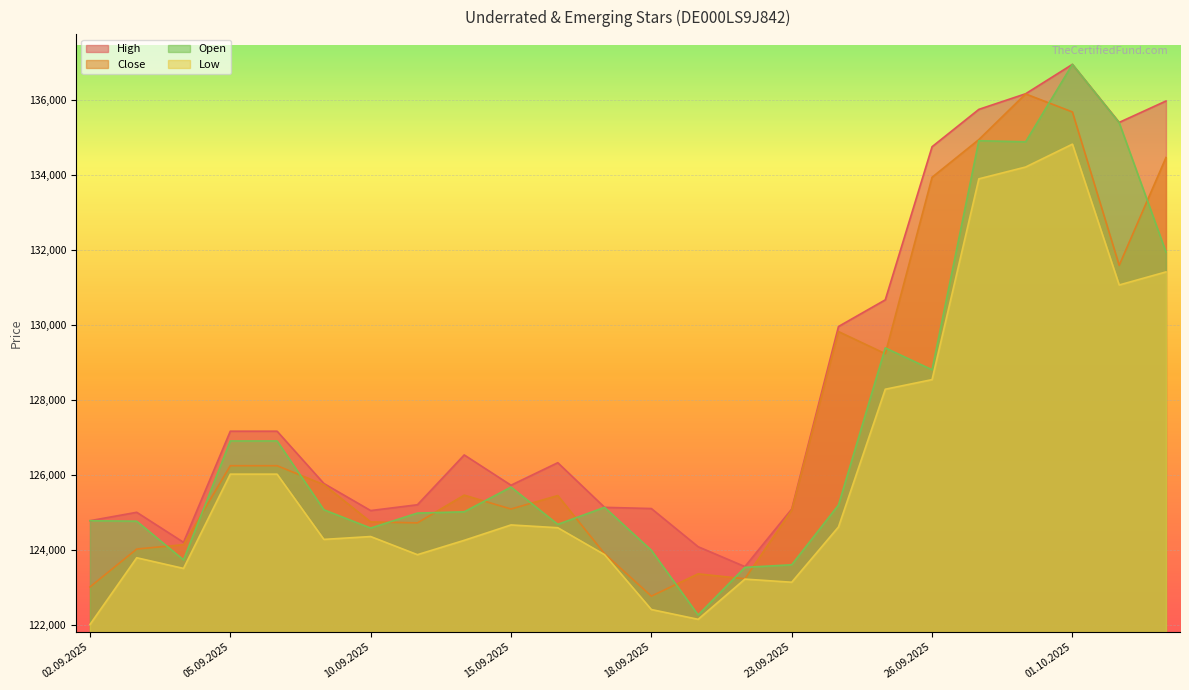

Count the number of data series in this chart.

4